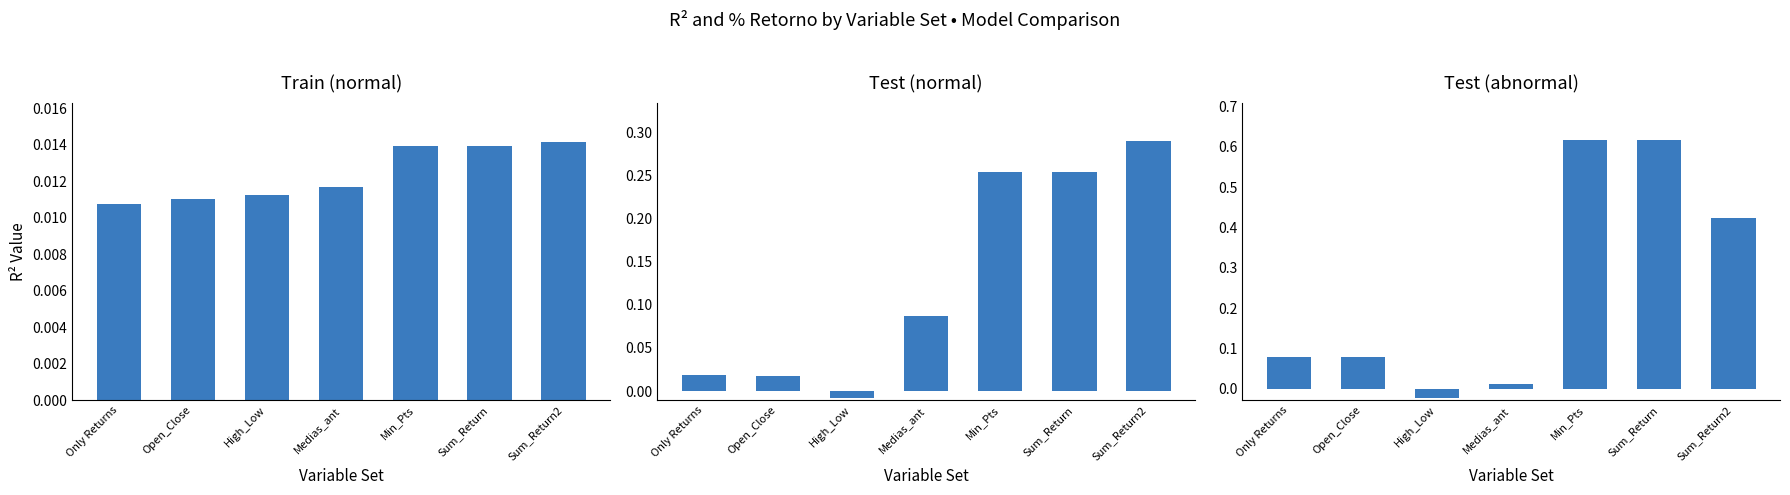

At Min_Pts, list the series in order from smallest to largest.

Train (normal), Test (normal), Test (abnormal)